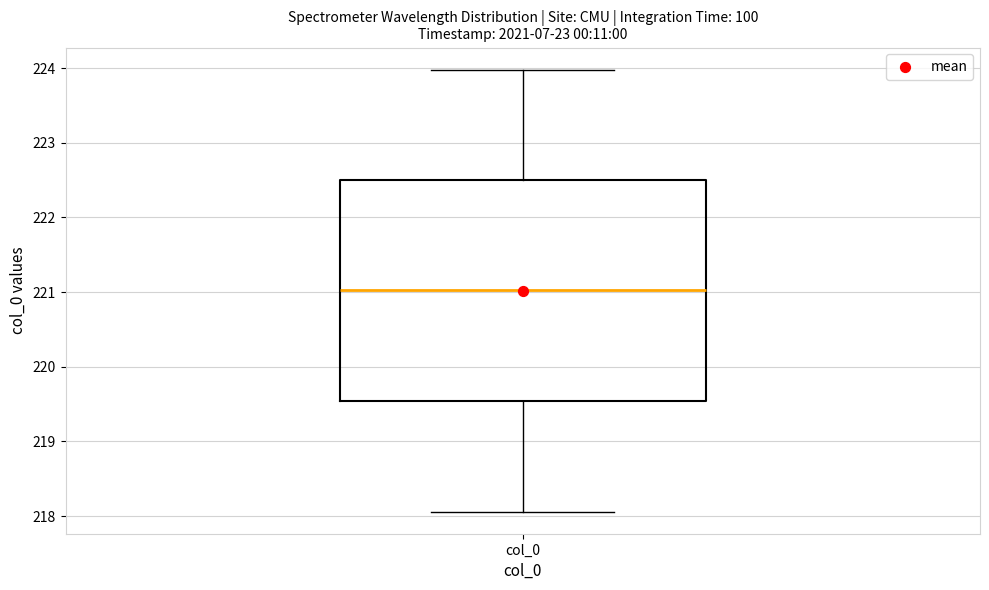

Transcribe this box plot: give where the median line is, the range the box spans, and where the two whiskers end, as read against the y-axis. The values are not printed on the chart, so give them approximately, as read against the axis.

median 221.0, box 219.5 to 222.5, whiskers 218.1 to 224.0